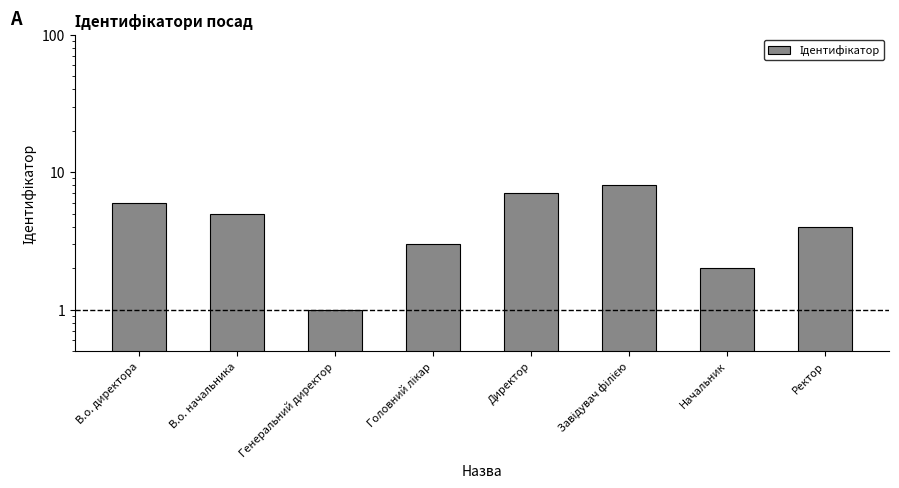

What position from the right is Головний лікар?

5